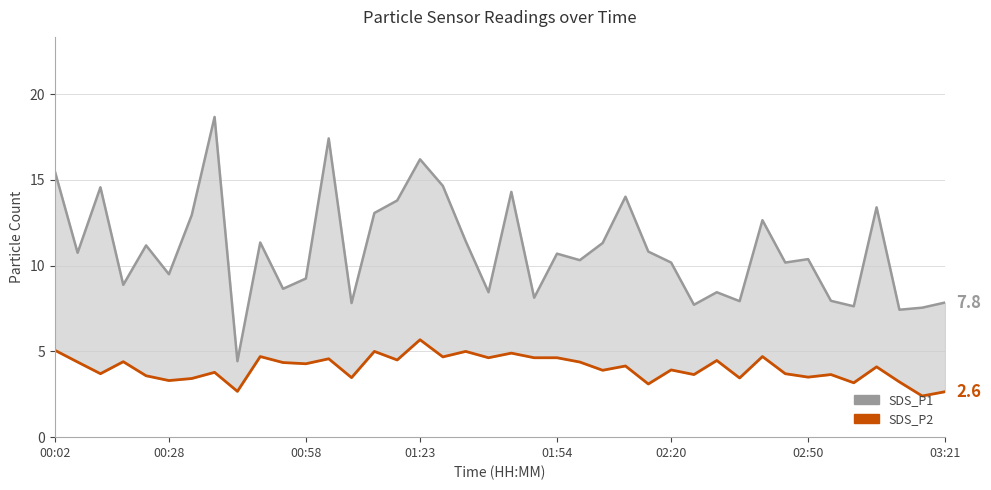

Which series has the widest spread of values?

SDS_P1